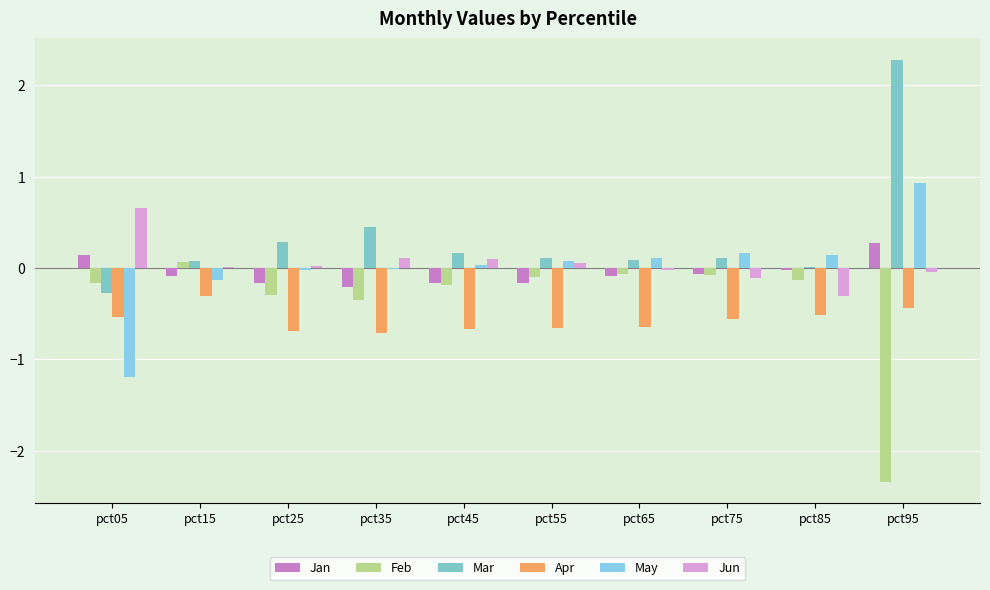

What is the difference between the second highest and second lowest values in the May series?

0.3